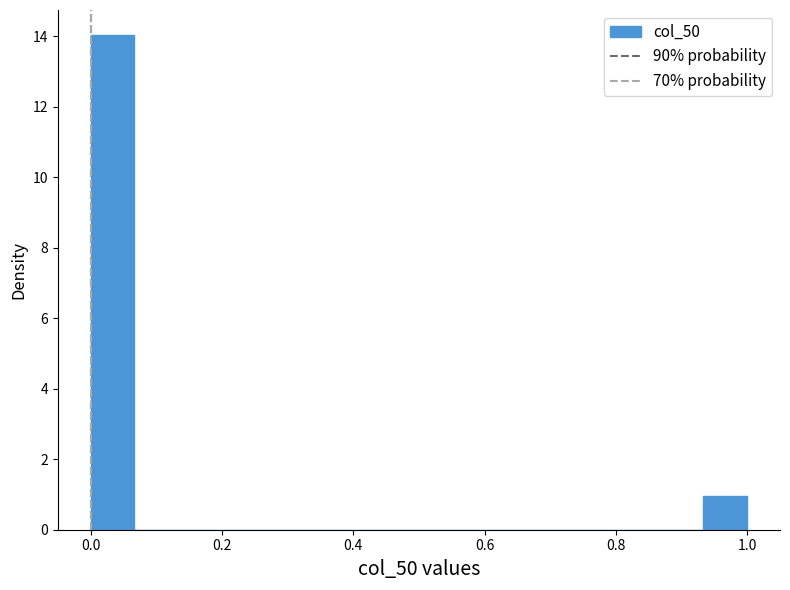

Read against the x-axis, roughly where is the centre of the tallest bar?

0.04